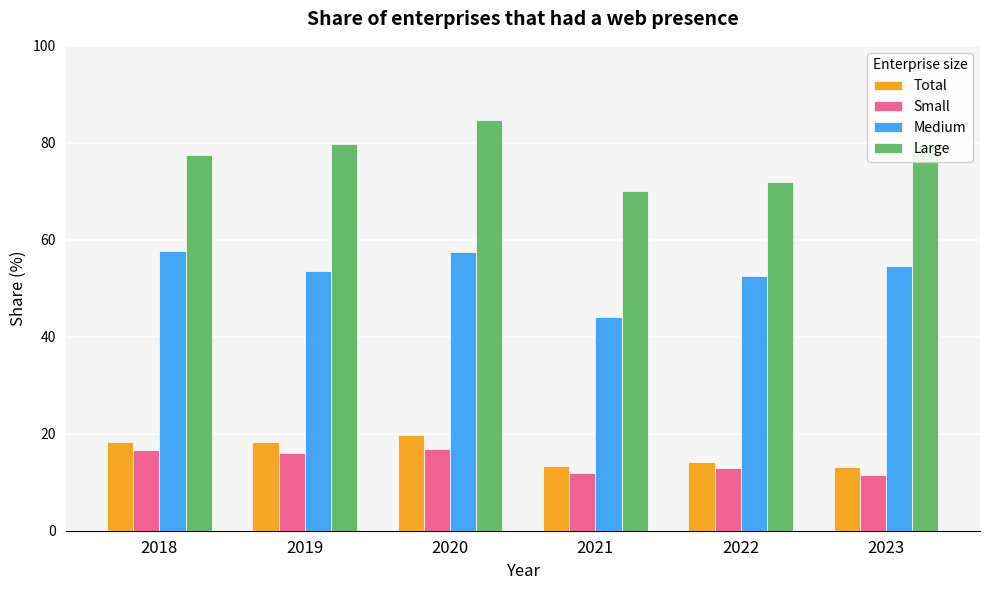

What is the sum of the Small values at 2018 and 2021?

28.7